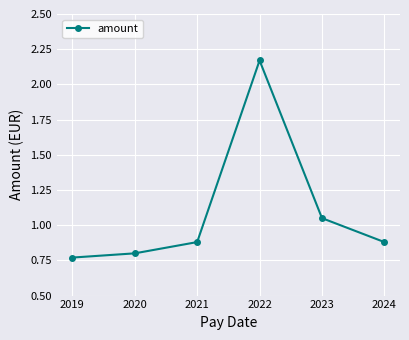

Does the chart display data point markers on the line(s)?

Yes